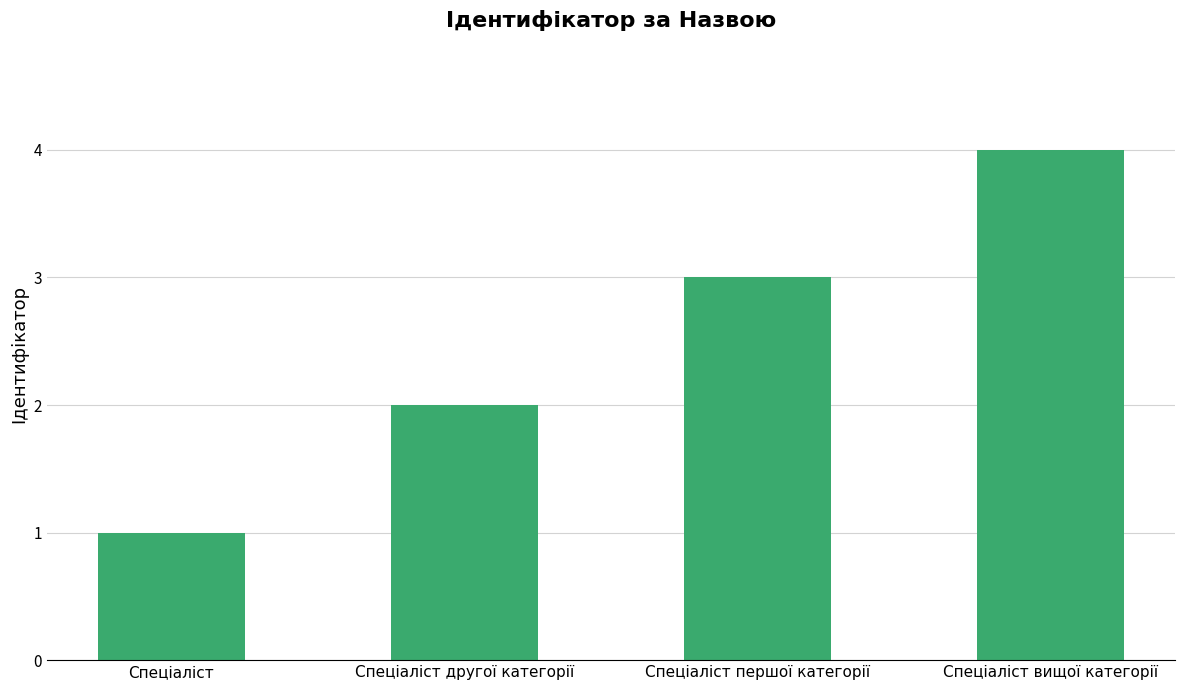

Between Спеціаліст and Спеціаліст вищої категорії, which is larger?

Спеціаліст вищої категорії